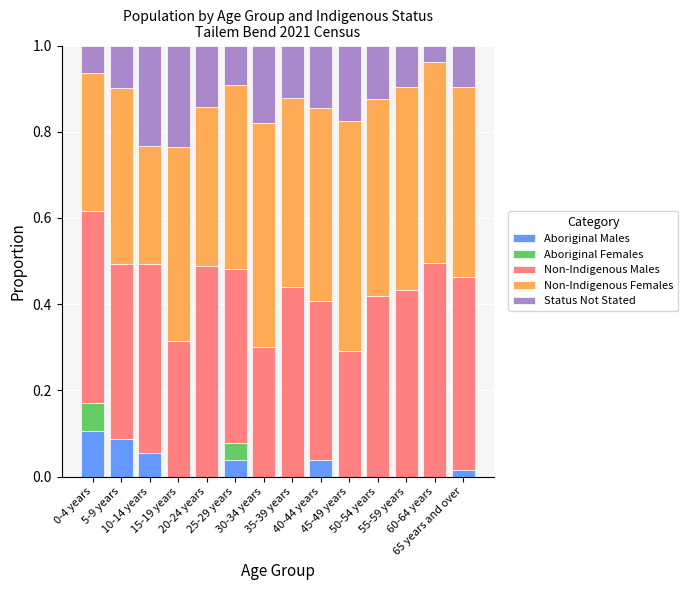

What are all the series names shown in the legend?

Aboriginal Males, Aboriginal Females, Non-Indigenous Males, Non-Indigenous Females, Status Not Stated